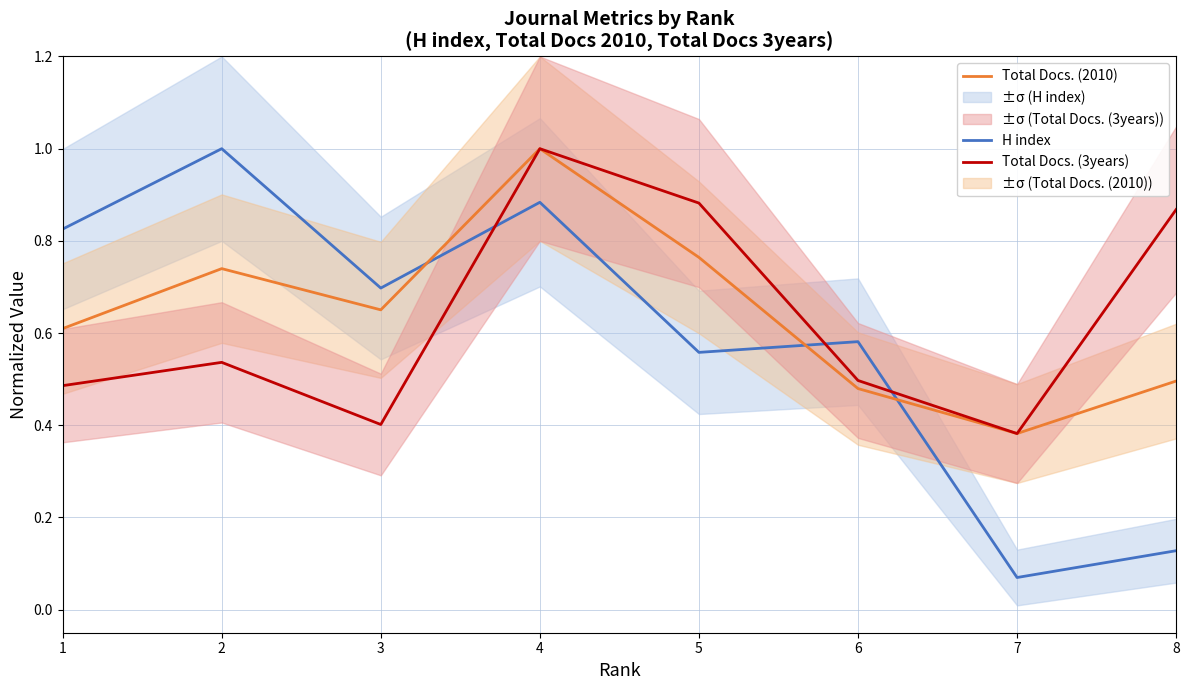

Reading right to left, extract all data points from this chart.

H index: 8=0.1	7=0.1	6=0.6	5=0.6	4=0.9	3=0.7	2=1.0	1=0.8
Total Docs. (2010): 8=0.5	7=0.4	6=0.5	5=0.8	4=1.0	3=0.7	2=0.7	1=0.6
Total Docs. (3years): 8=0.9	7=0.4	6=0.5	5=0.9	4=1.0	3=0.4	2=0.5	1=0.5